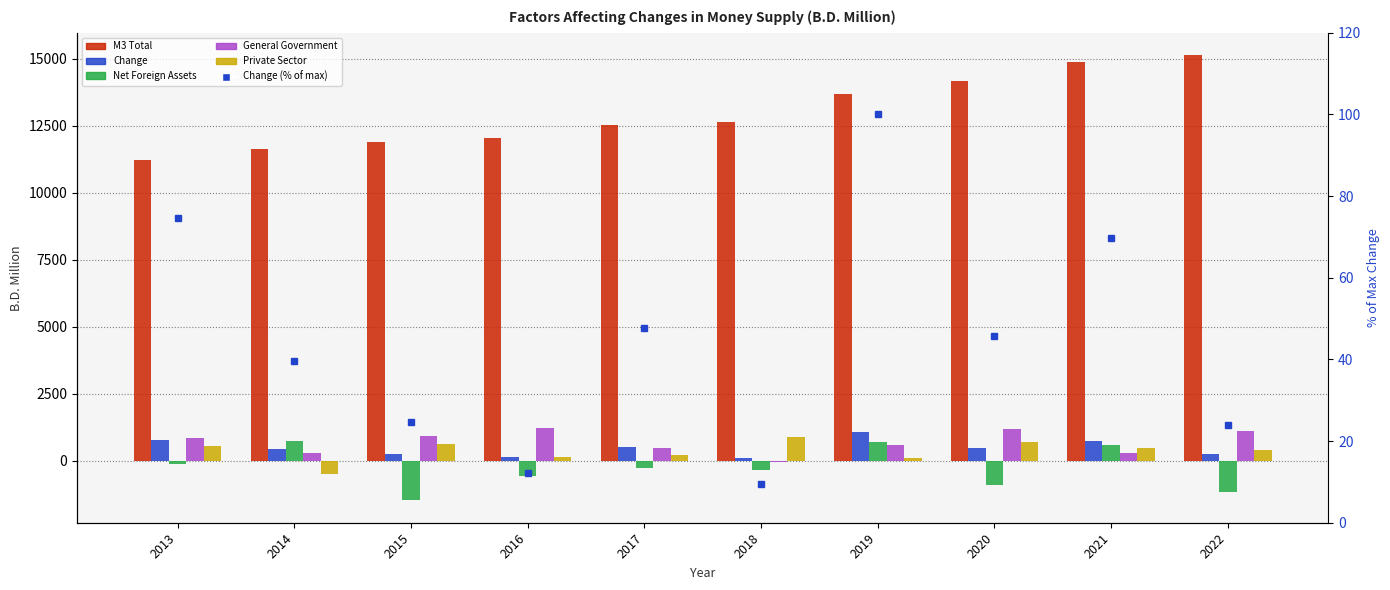

Reading right to left, extract all data points from this chart.

M3 Total: 2022=15135.4	2021=14884.2	2020=14151.3	2019=13671.9	2018=12622.1	2017=12521.3	2016=12021.8	2015=11895.2	2014=11635.2	2013=11219.7
Change: 2022=251.2	2021=732.9	2020=479.4	2019=1049.8	2018=100.8	2017=499.5	2016=126.6	2015=260.0	2014=415.6	2013=784.6
Net Foreign Assets: 2022=-1172.6	2021=571.8	2020=-894.2	2019=704.2	2018=-366.2	2017=-268.5	2016=-569.8	2015=-1489.8	2014=747.6	2013=-120.0
General Government: 2022=1115.5	2021=287.7	2020=1167.0	2019=564.9	2018=-36.8	2017=467.6	2016=1228.2	2015=932.8	2014=276.3	2013=828.7
Private Sector: 2022=394.3	2021=466.8	2020=677.5	2019=106.3	2018=890.3	2017=214.6	2016=128.2	2015=608.2	2014=-500.0	2013=525.0
Change (% of max): 2022=23.9	2021=69.8	2020=45.7	2019=100.0	2018=9.6	2017=47.6	2016=12.1	2015=24.8	2014=39.6	2013=74.7